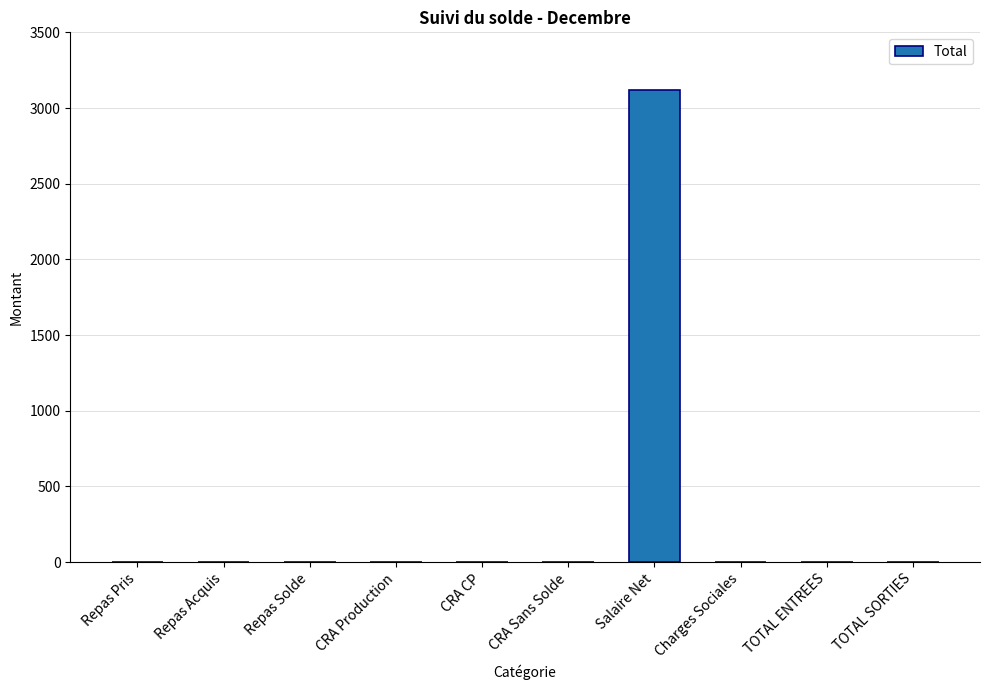

What is the maximum value shown in the chart?

3120.7